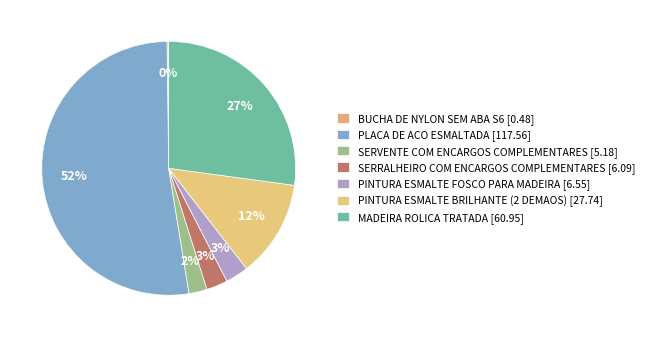

Count the number of slices in the pie.

7